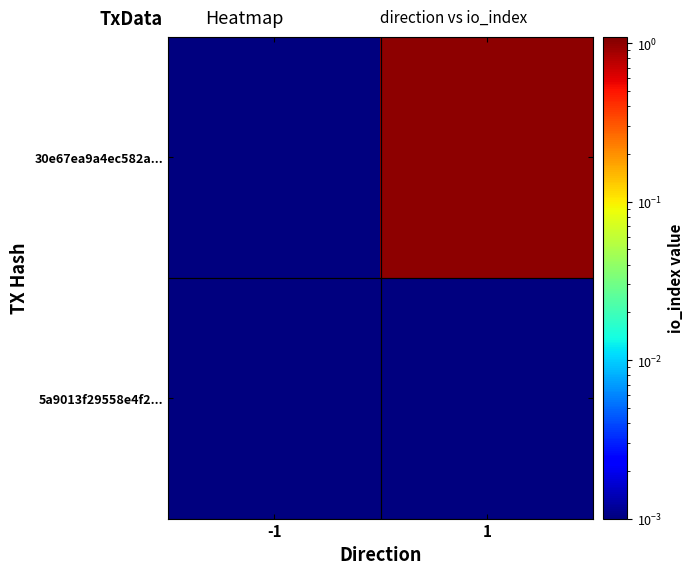

List the series in order of their peak value, highest first.

30e67ea9a4ec582a..., 5a9013f29558e4f2...